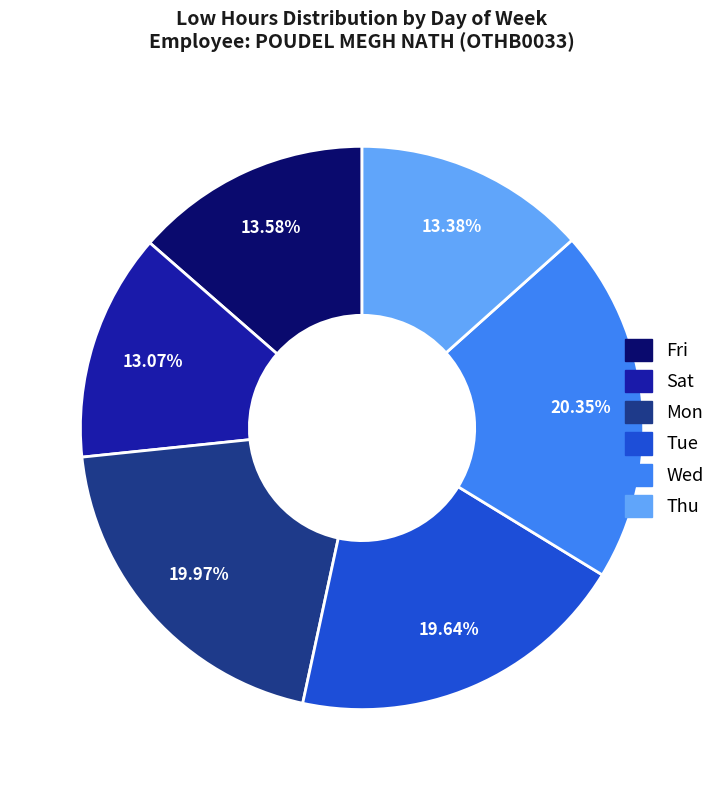

Does any single category account for the majority?

No